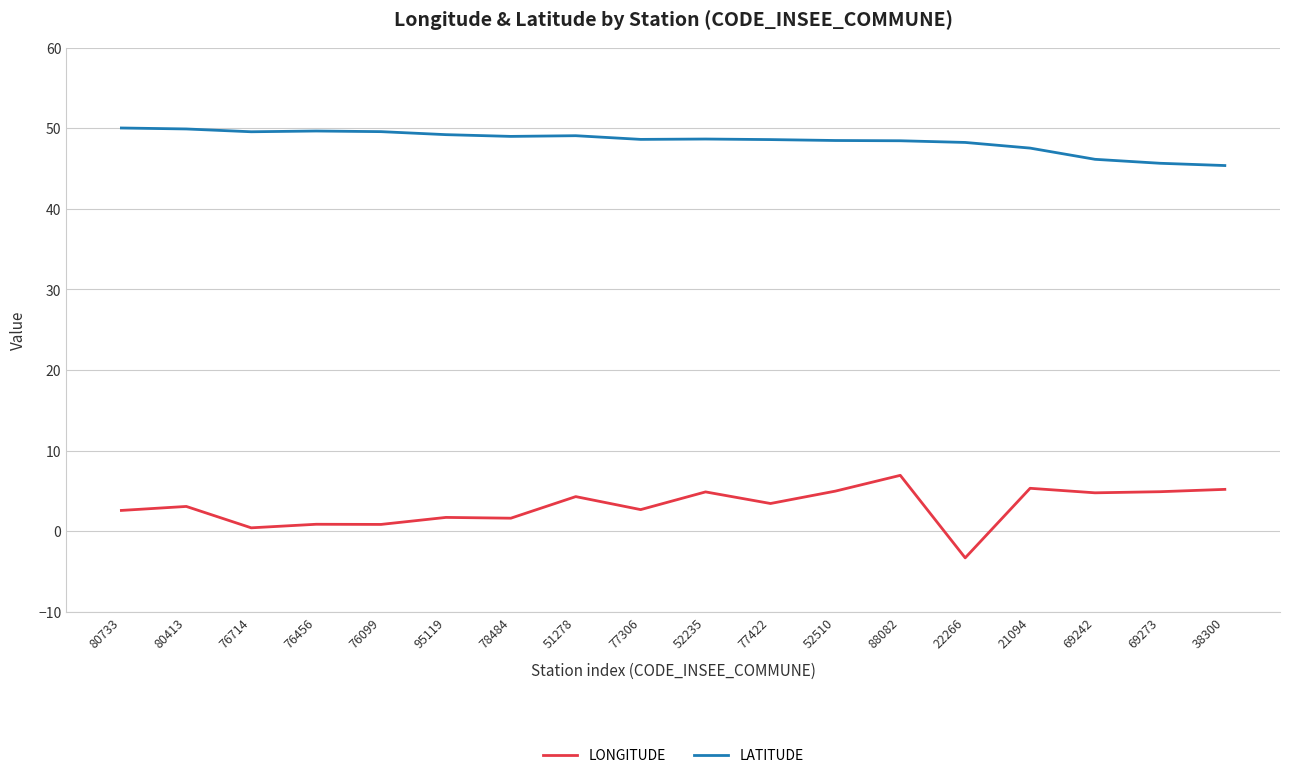

List the series in order of their peak value, highest first.

LATITUDE, LONGITUDE